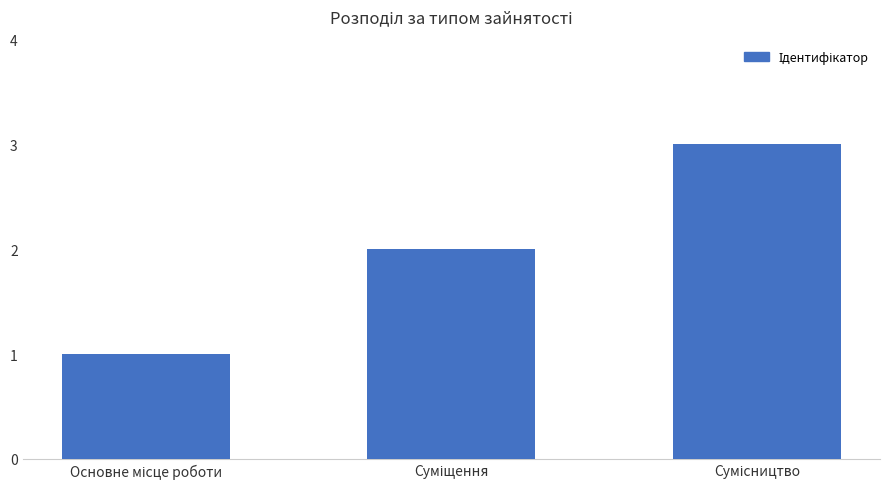

What is the sum of all values?

6